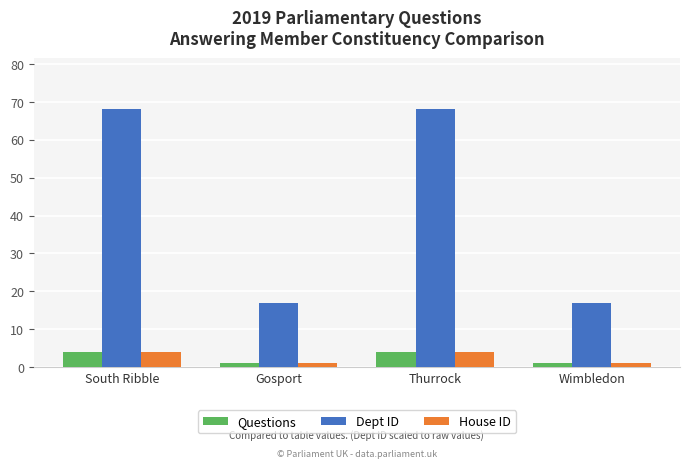

How many bars are there in each group?

3